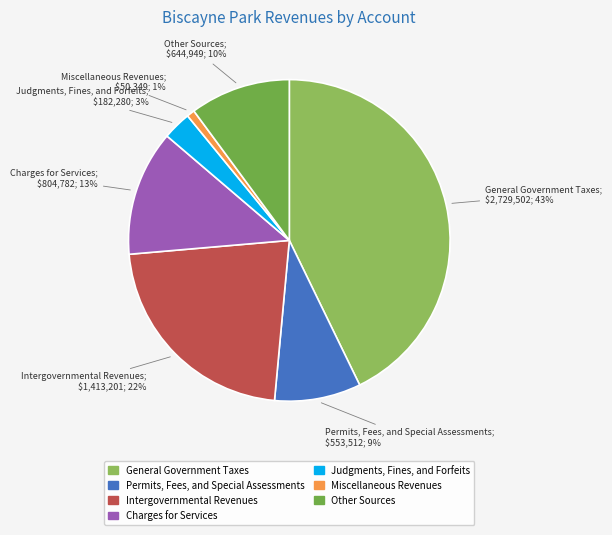

How much of the chart is everything except Miscellaneous Revenues?

99.2%